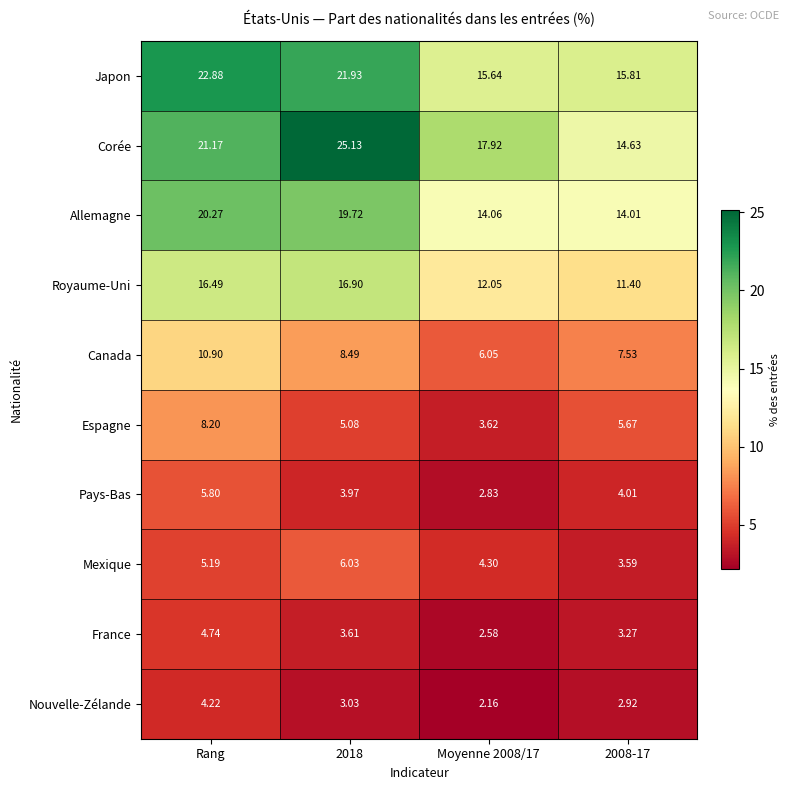

Which series has the largest total across all categories?

Corée